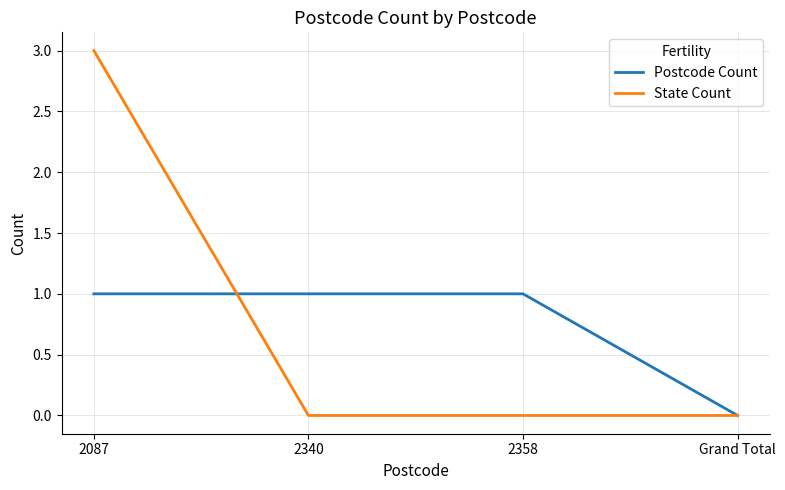

The value of Postcode Count at 2340 is 2. True or false?

False